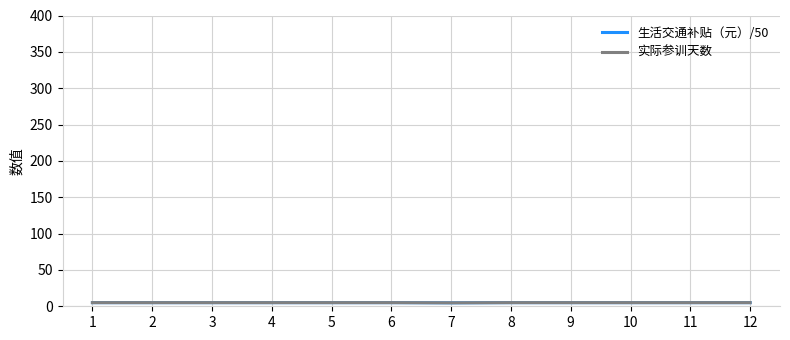

At which category is the sum across all series the highest?

1